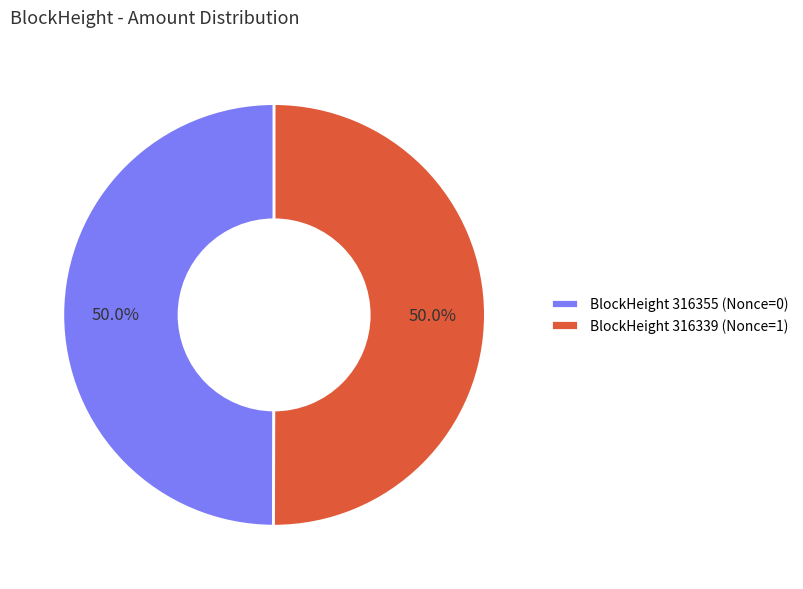

Approximately how many times larger is the value at BlockHeight 316355 (Nonce=0) compared to BlockHeight 316339 (Nonce=1)?

1.0